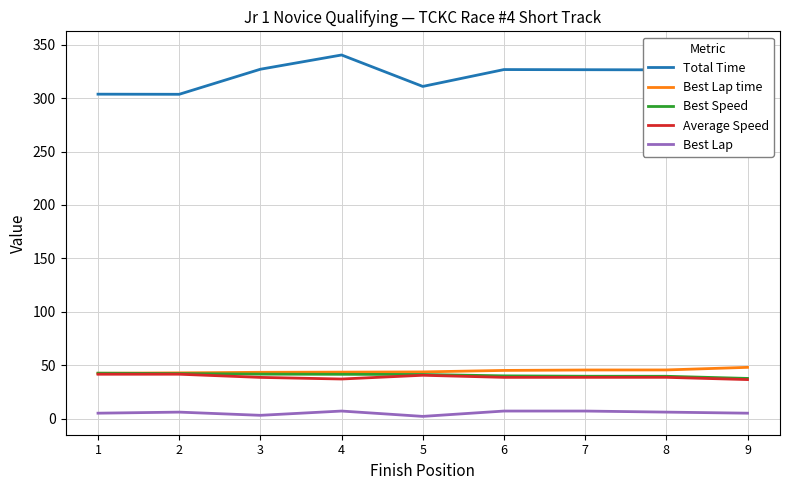

At which label is Best Speed closest to 40?

6